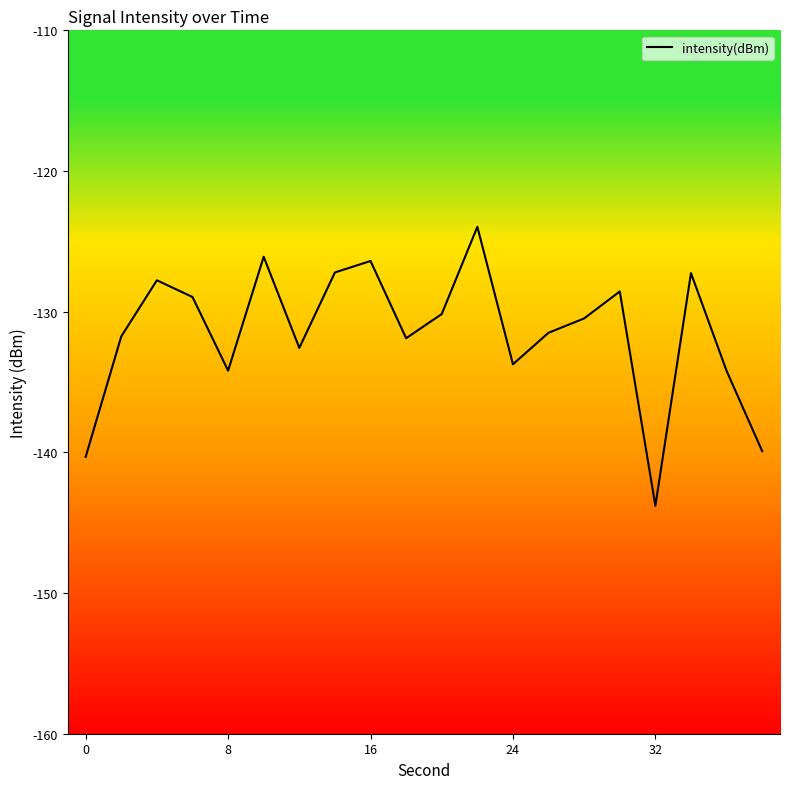

True or false: the data has more than 0 interior local peaks.

True